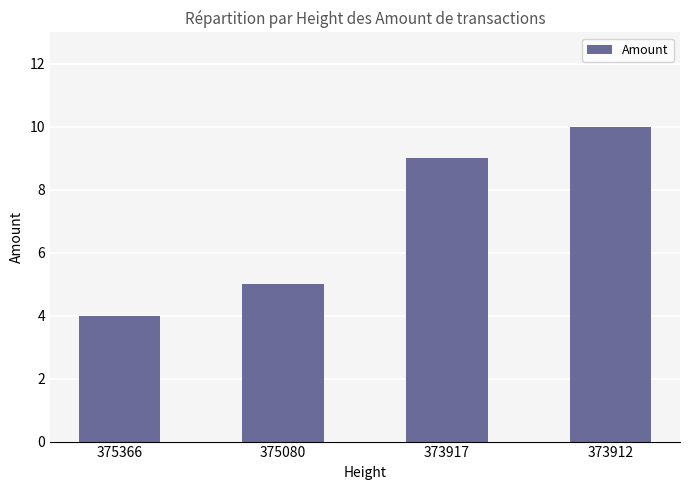

Reading left to right, what are all the values shown in this chart?

375366=4	375080=5	373917=9	373912=10